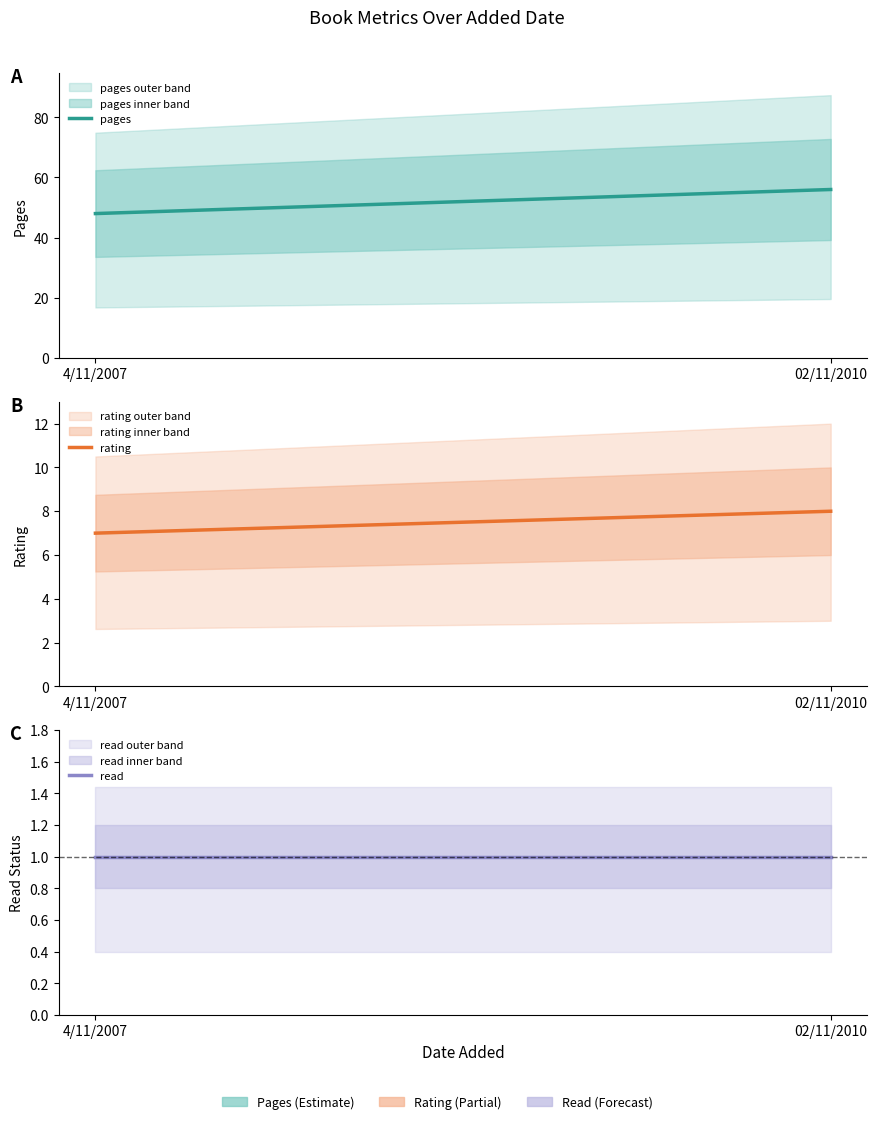

What is the label of the 2nd point from the left?

02/11/2010